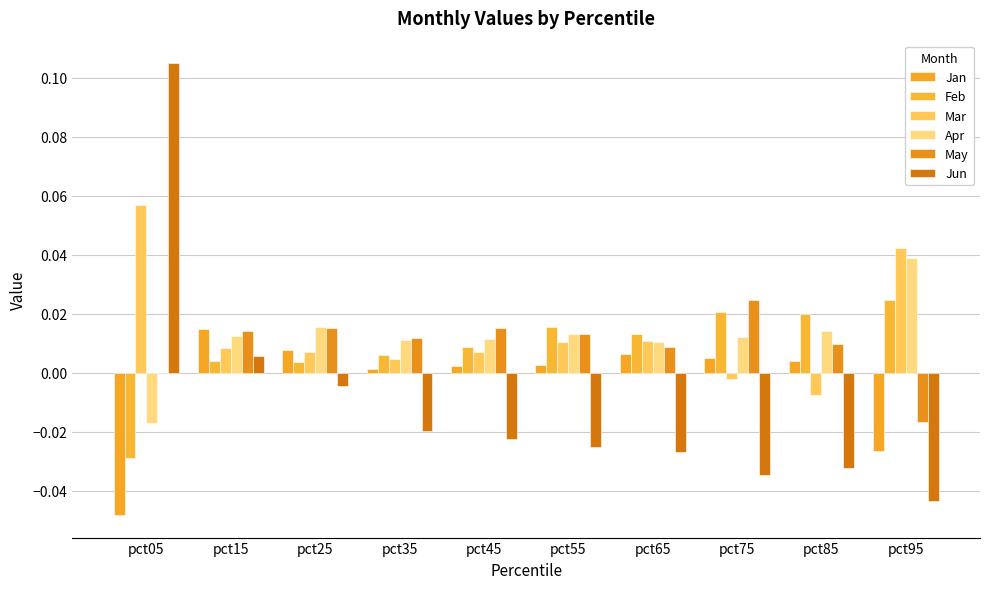

How many series are shown in this chart?

6